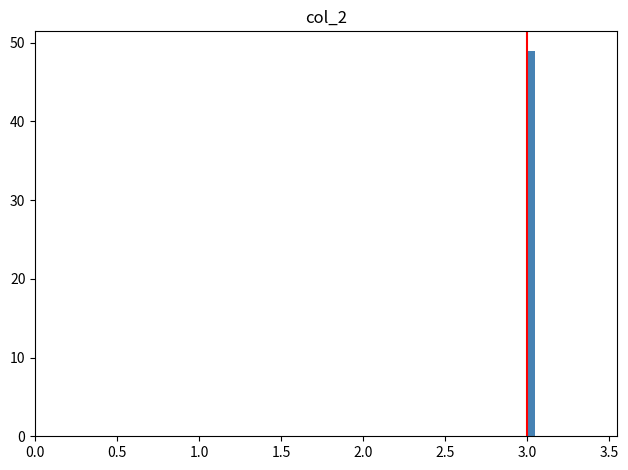

Read against the x-axis, roughly where is the centre of the tallest bar?

3.05